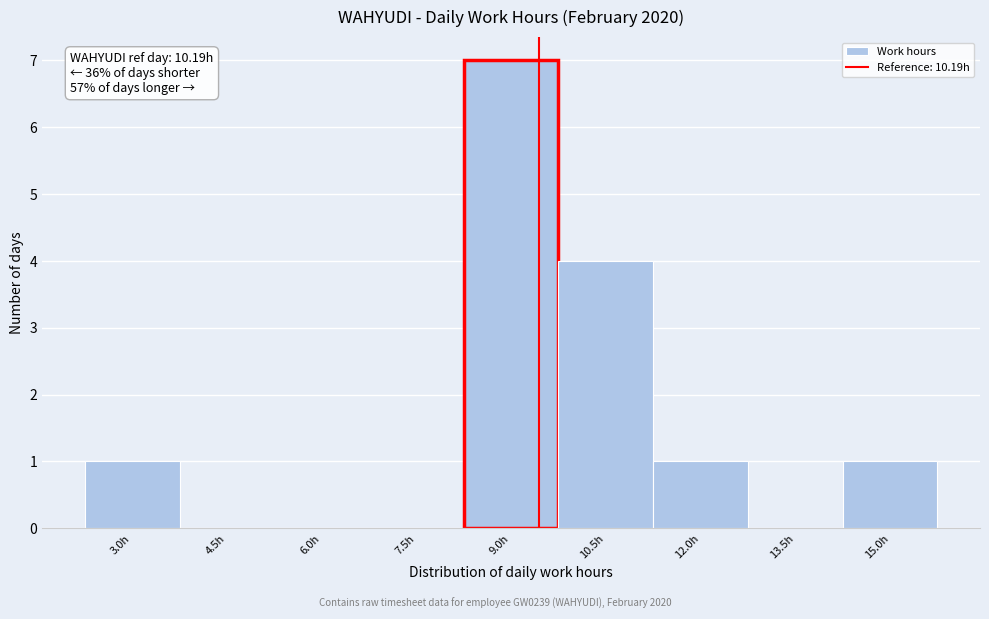

Reading left to right, list all the values displayed in this chart.

3.0h=1	4.5h=0	6.0h=0	7.5h=0	9.0h=7	10.5h=4	12.0h=1	13.5h=0	15.0h=1